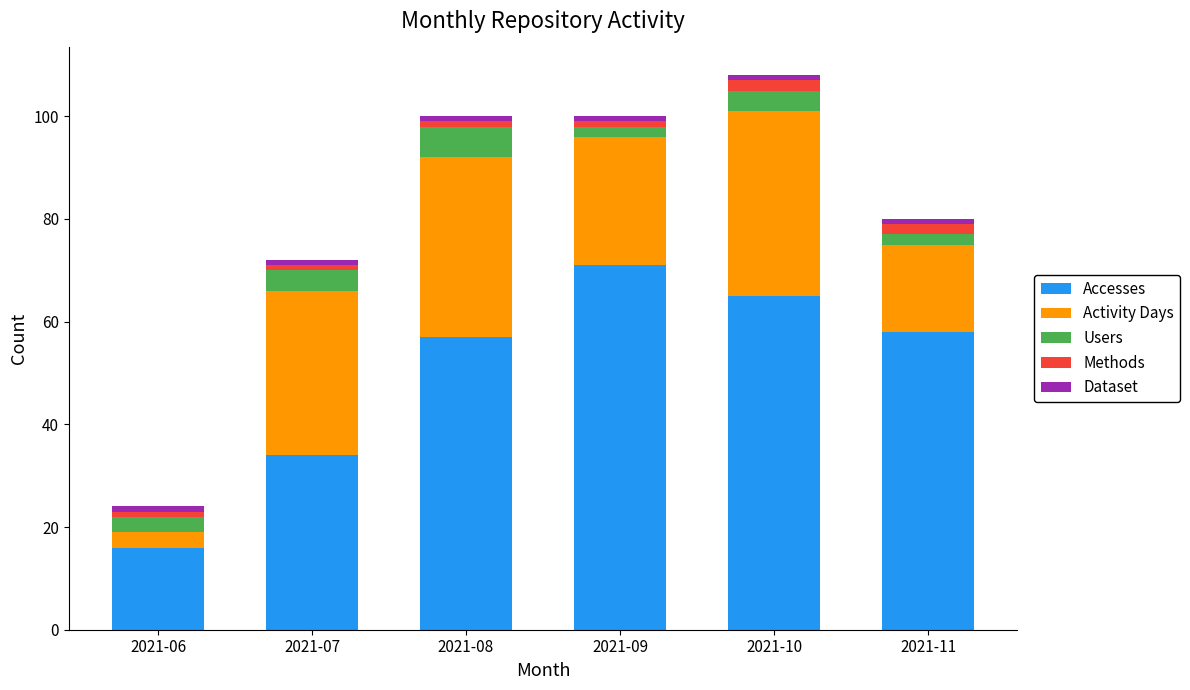

What is the maximum value for Accesses?

71